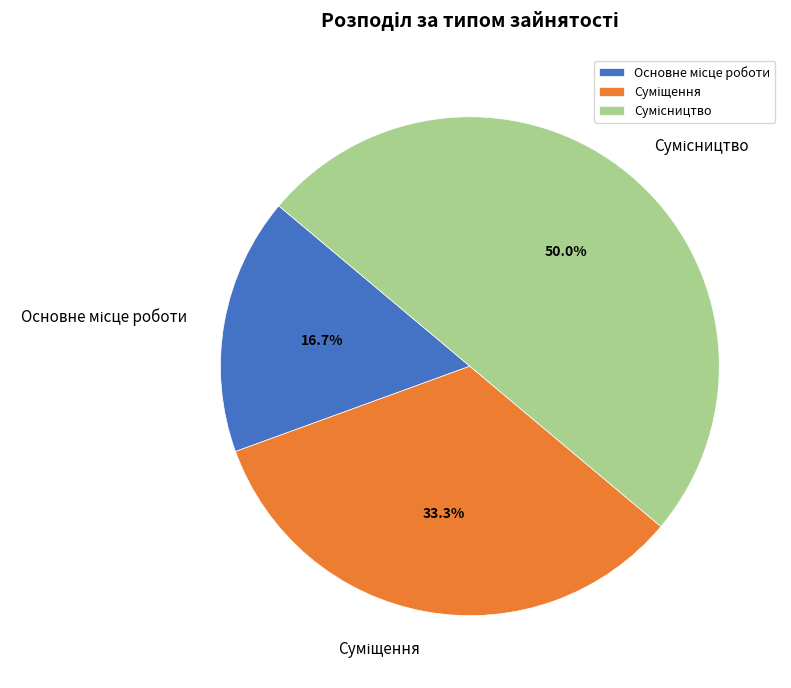

Which slice is the smallest?

Основне місце роботи